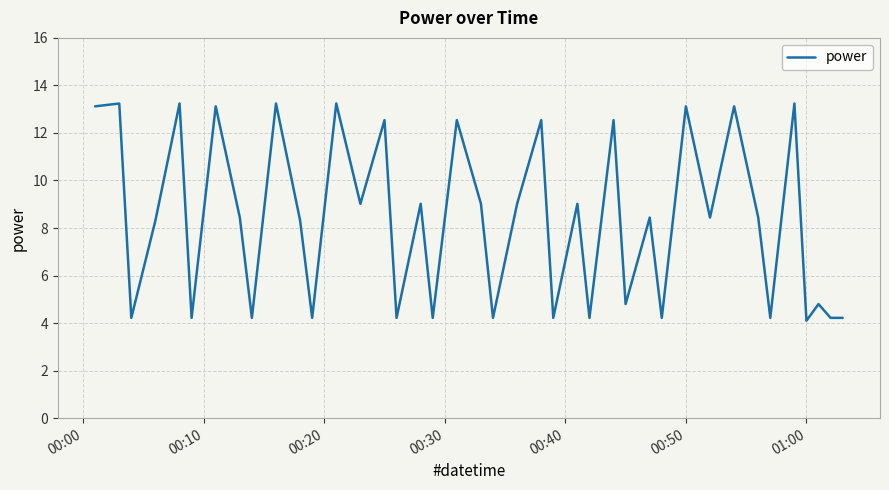

What is the smallest value displayed?

4.1